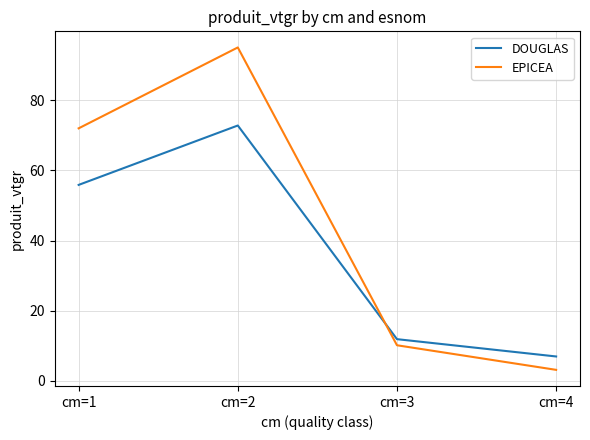

At how many categories does at least one series exceed 84?

1